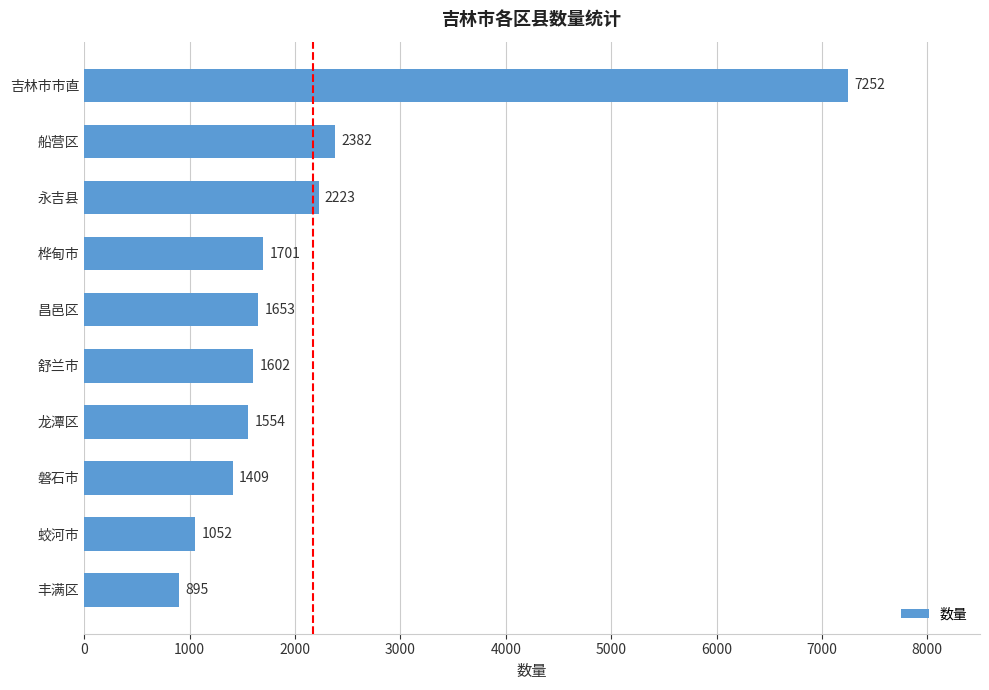

What is the difference between the second highest and second lowest values?

1330